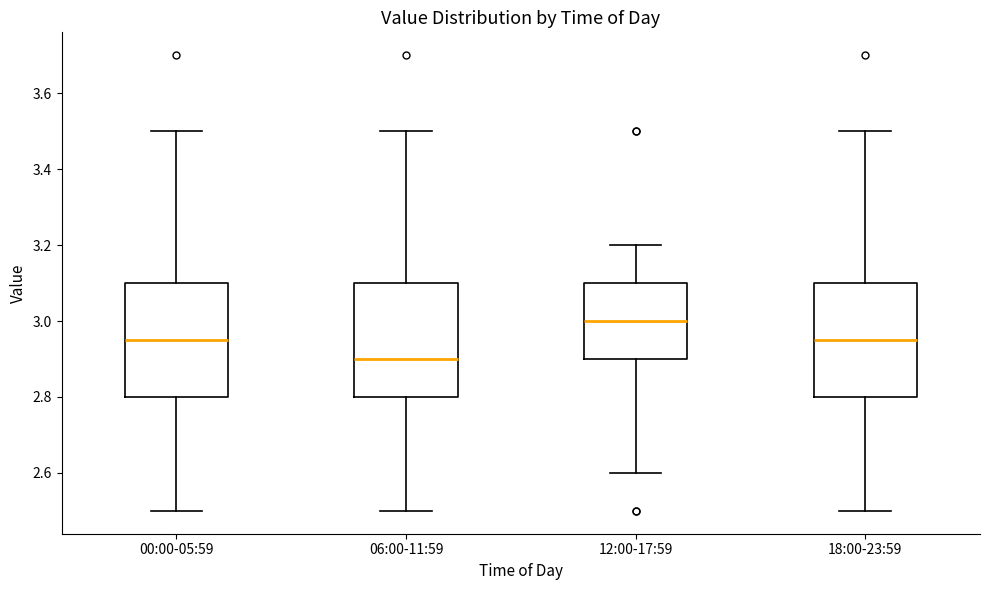

Reading left to right, transcribe this box plot: for each box, give where its median line is, the range the box spans, and where its two whiskers end, as read against the y-axis. The values are not printed on the chart, so give them approximately, as read against the axis.

00:00-05:59: median 2.96, box 2.80 to 3.10, whiskers 2.50 to 3.50
06:00-11:59: median 2.90, box 2.80 to 3.10, whiskers 2.50 to 3.50
12:00-17:59: median 3.00, box 2.90 to 3.10, whiskers 2.60 to 3.20
18:00-23:59: median 2.96, box 2.80 to 3.10, whiskers 2.50 to 3.50